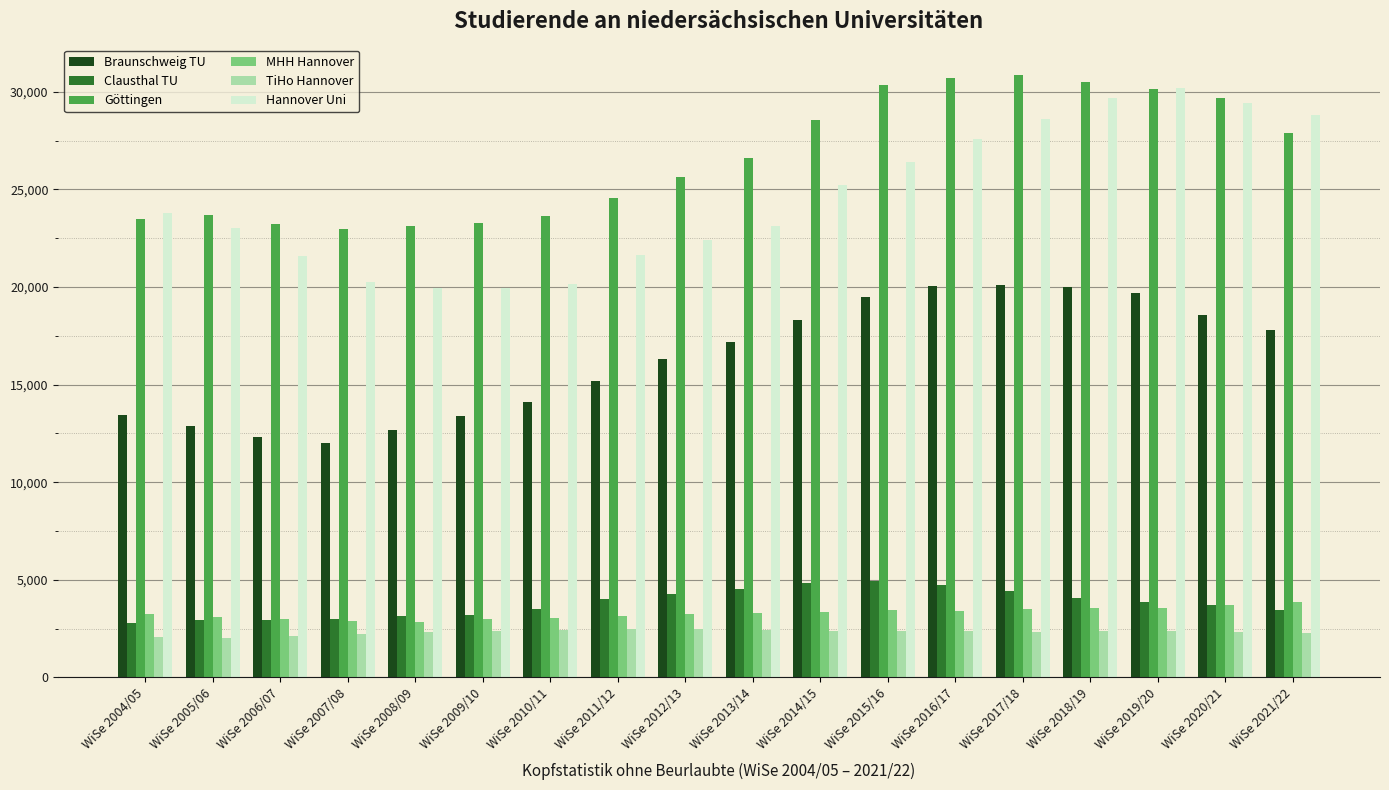

Does the chart contain any negative values?

No